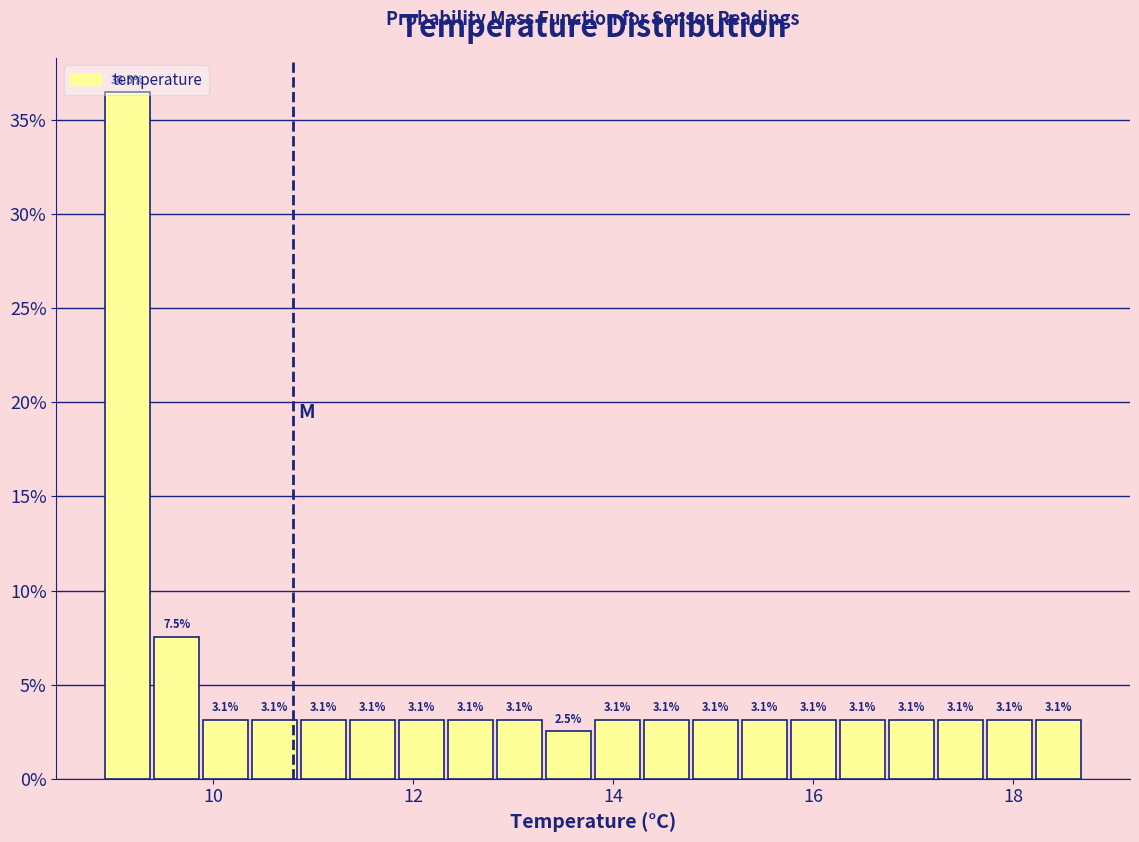

Read against the x-axis, roughly where is the centre of the tallest bar?

9.2